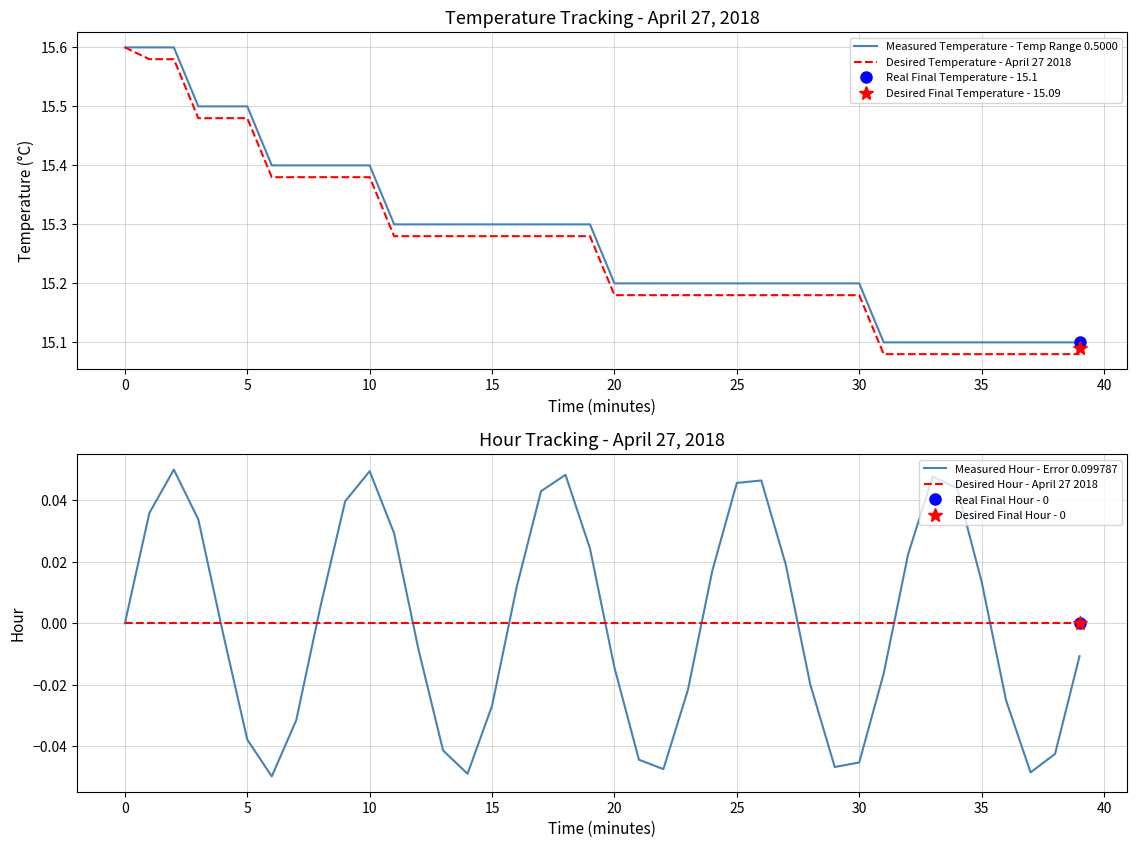

At 39, list the series in order from smallest to largest.

Measured Hour - Error 0.099787, Desired Hour - April 27 2018, Desired Temperature - April 27 2018, Measured Temperature - Temp Range 0.5000